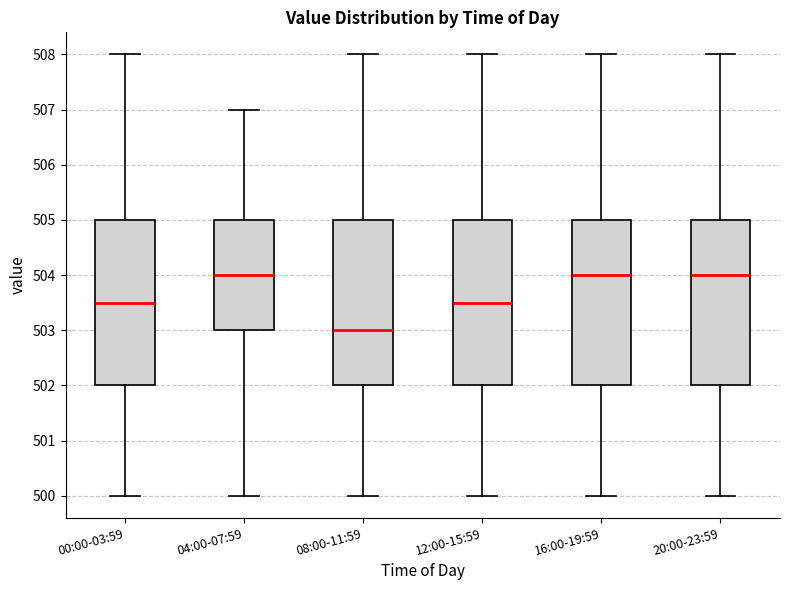

Reading left to right, read every box against the y-axis: the position of its median line, the range the box covers, and the ends of its whiskers. The values are not printed on the chart, so give them approximately, as read against the axis.

00:00-03:59: median 503.5, box 502.0 to 505.0, whiskers 500.0 to 508.0
04:00-07:59: median 504.0, box 503.0 to 505.0, whiskers 500.0 to 507.0
08:00-11:59: median 503.0, box 502.0 to 505.0, whiskers 500.0 to 508.0
12:00-15:59: median 503.5, box 502.0 to 505.0, whiskers 500.0 to 508.0
16:00-19:59: median 504.0, box 502.0 to 505.0, whiskers 500.0 to 508.0
20:00-23:59: median 504.0, box 502.0 to 505.0, whiskers 500.0 to 508.0